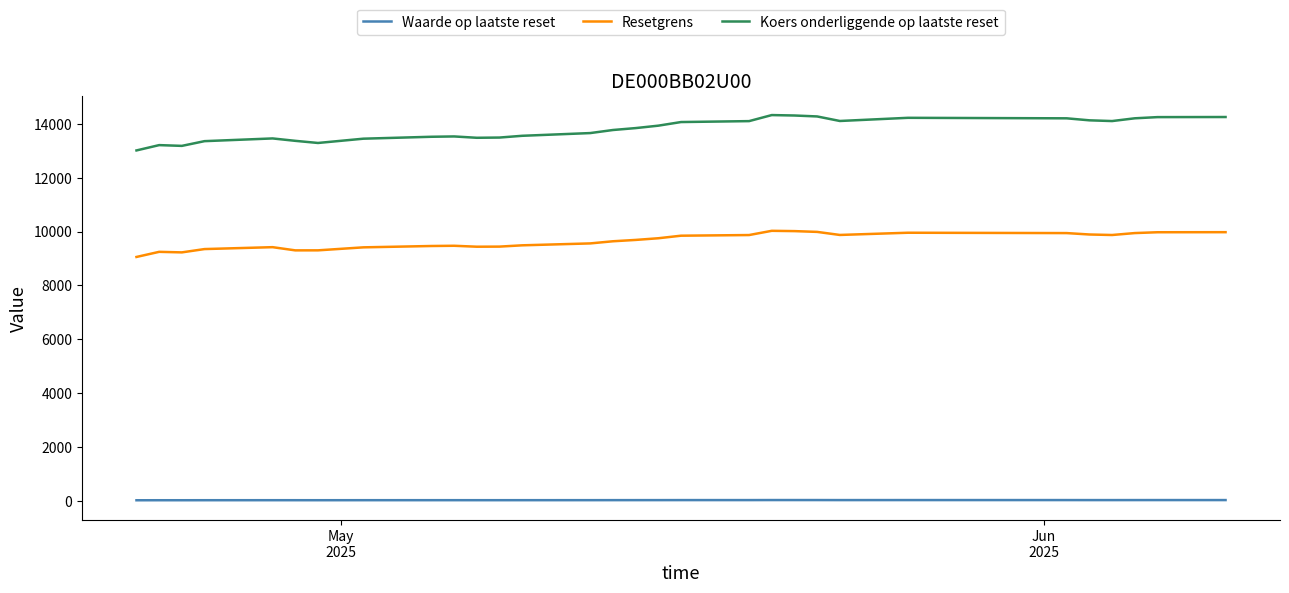

True or false: Waarde op laatste reset and Koers onderliggende op laatste reset intersect in this chart.

False